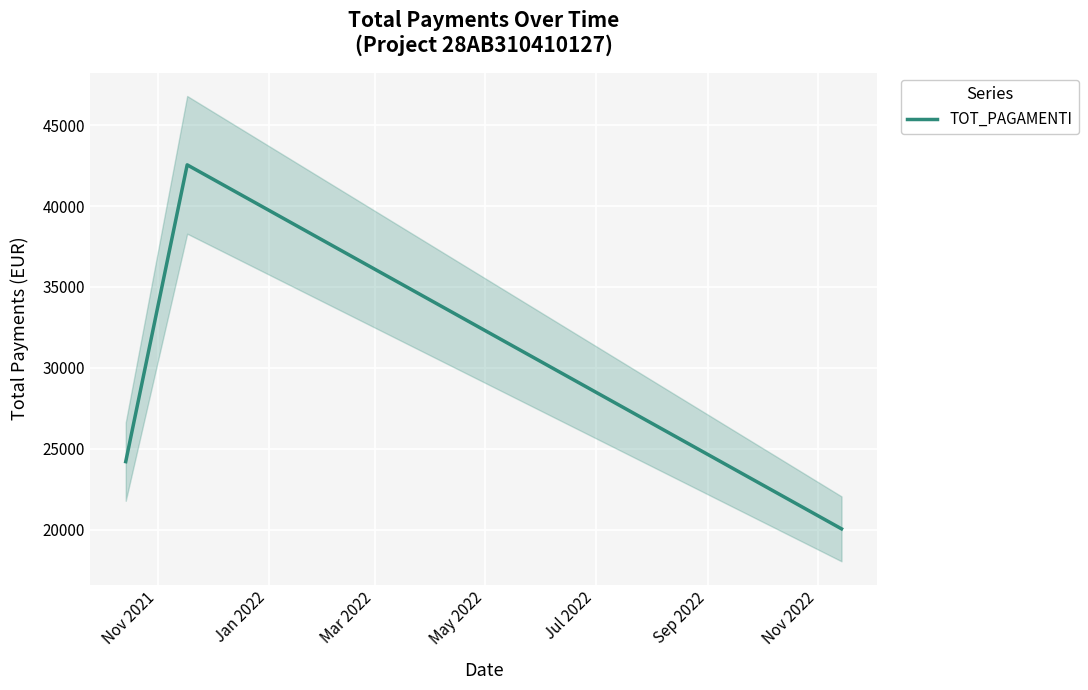

Approximately how many times larger is the value at Nov 2021 compared to Mar 2022?

1.2